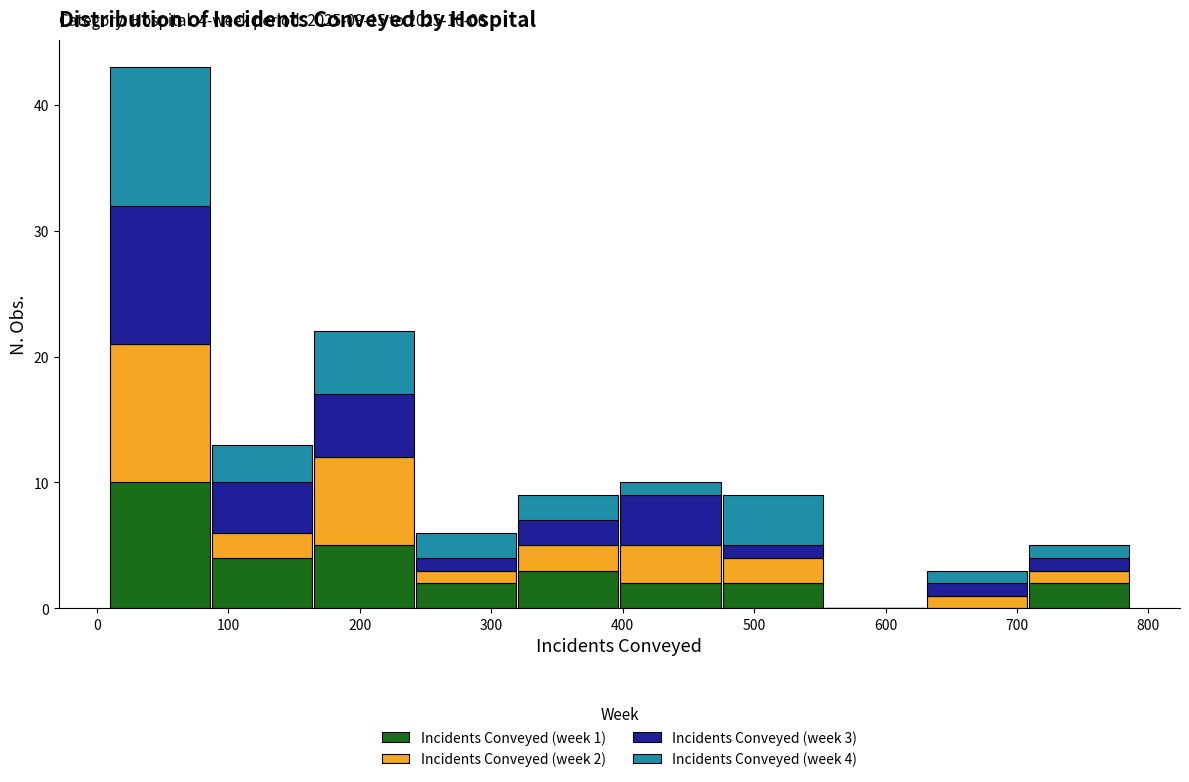

Which range on the x-axis has the tallest stacked bar (by total height)?

10 to 90